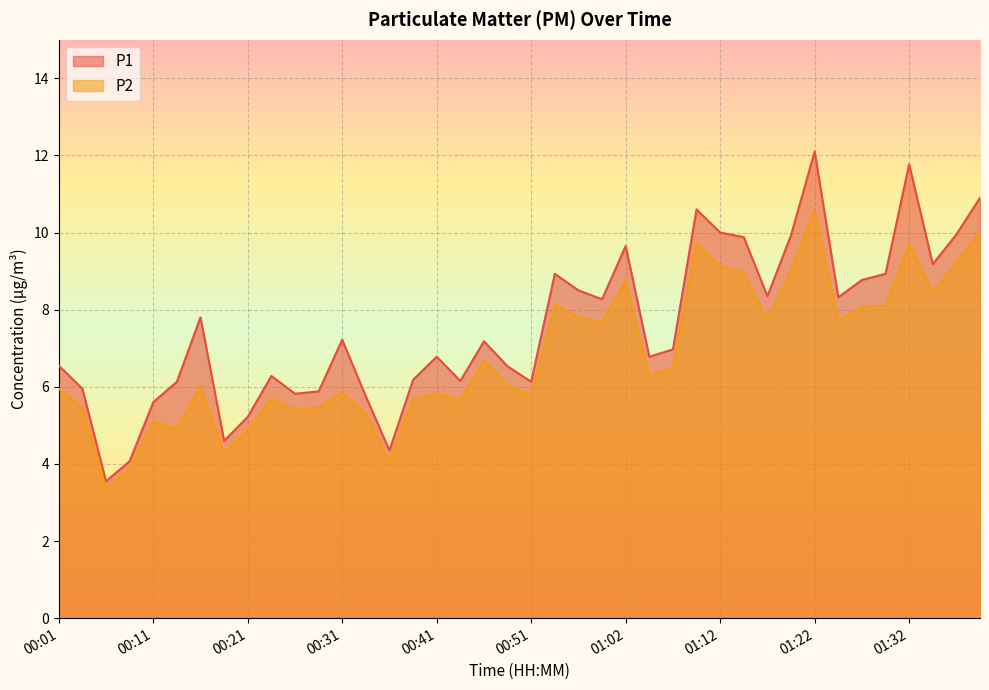

True or false: P2 and P1 intersect in this chart.

False